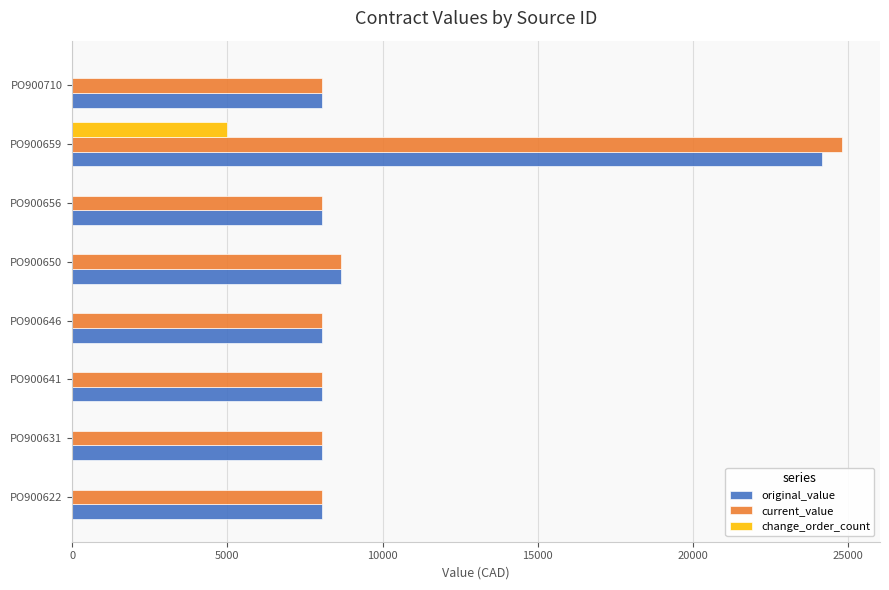

Which series changed the most between PO900659 and PO900710?

current_value